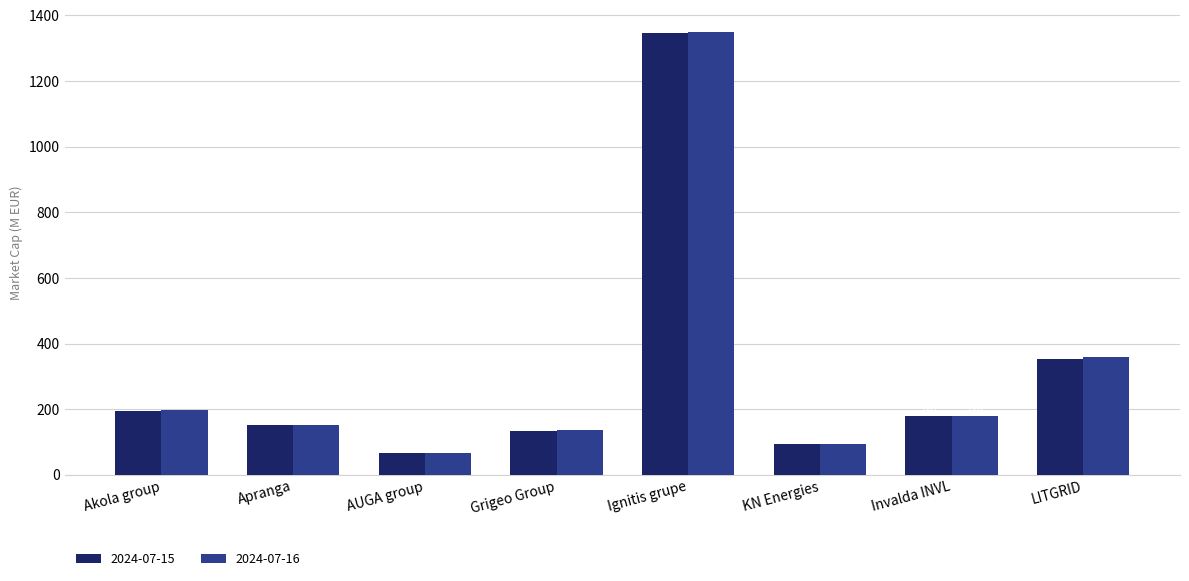

List the labels in order of 2024-07-15 value, largest first.

Ignitis grupe, LITGRID, Akola group, Invalda INVL, Apranga, Grigeo Group, KN Energies, AUGA group